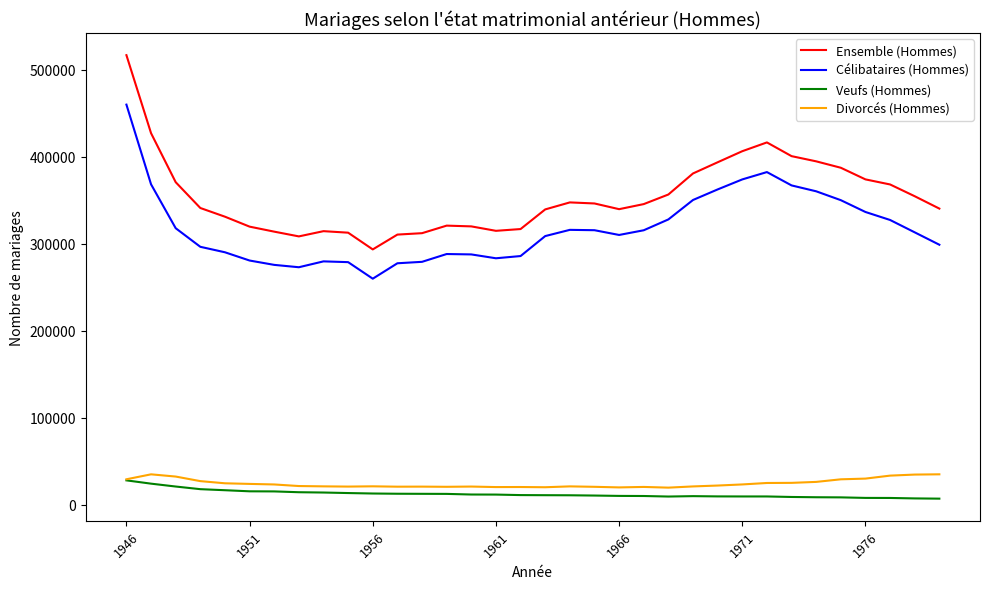

Which series has the largest total across all categories?

Ensemble (Hommes)